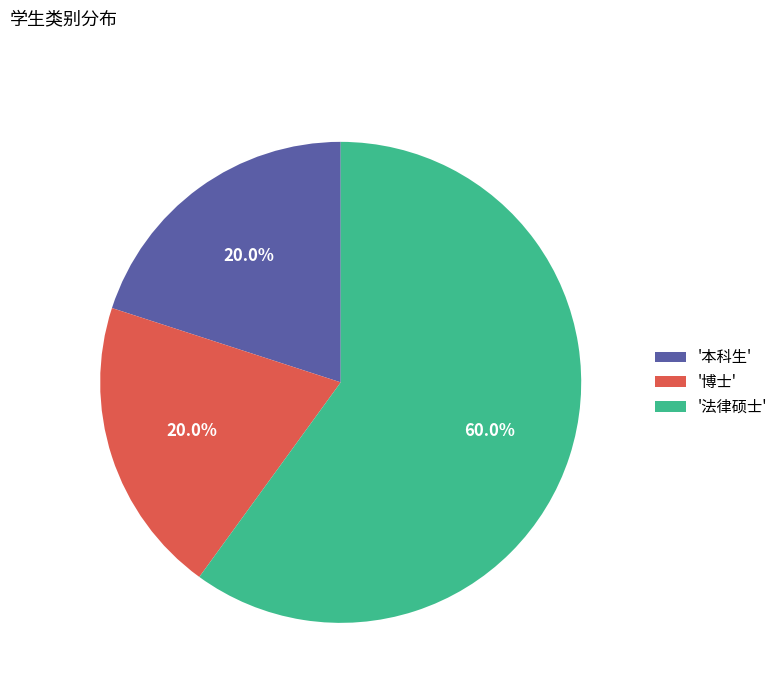

Combined, what portion of the pie is '法律硕士' and '本科生'?

80.0%